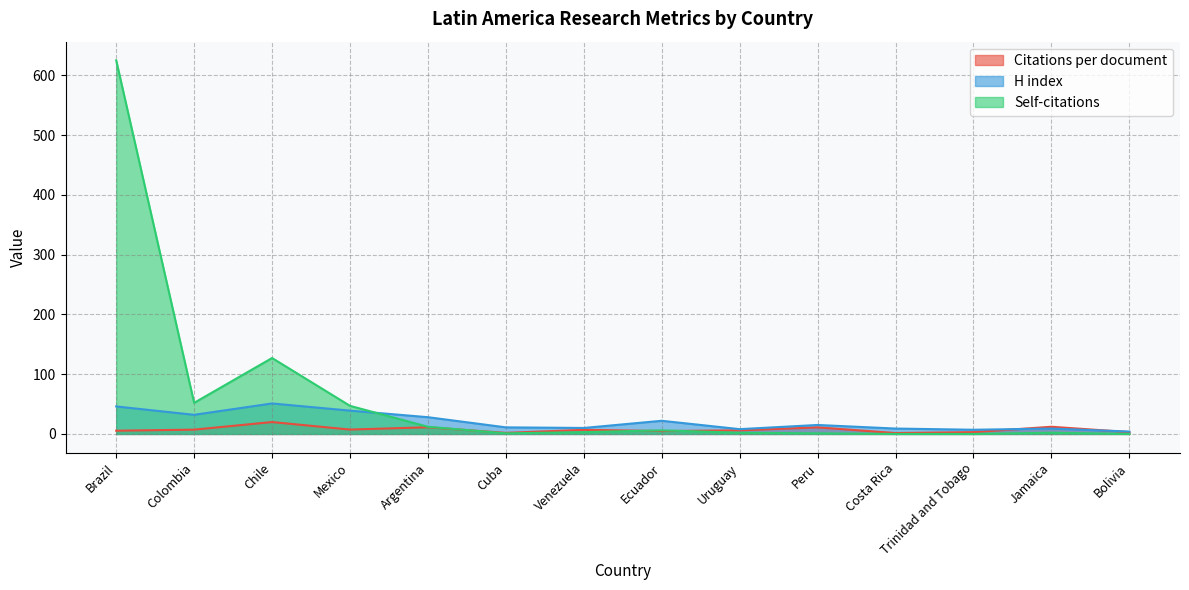

What is the label of the 7th point from the right?

Ecuador